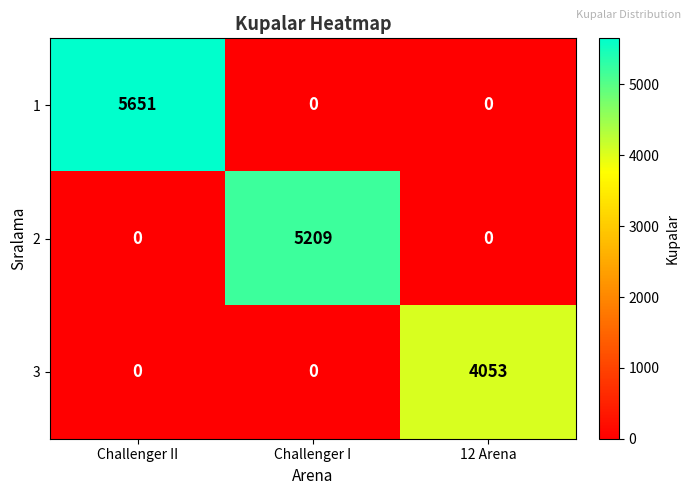

How many series are shown in this chart?

3